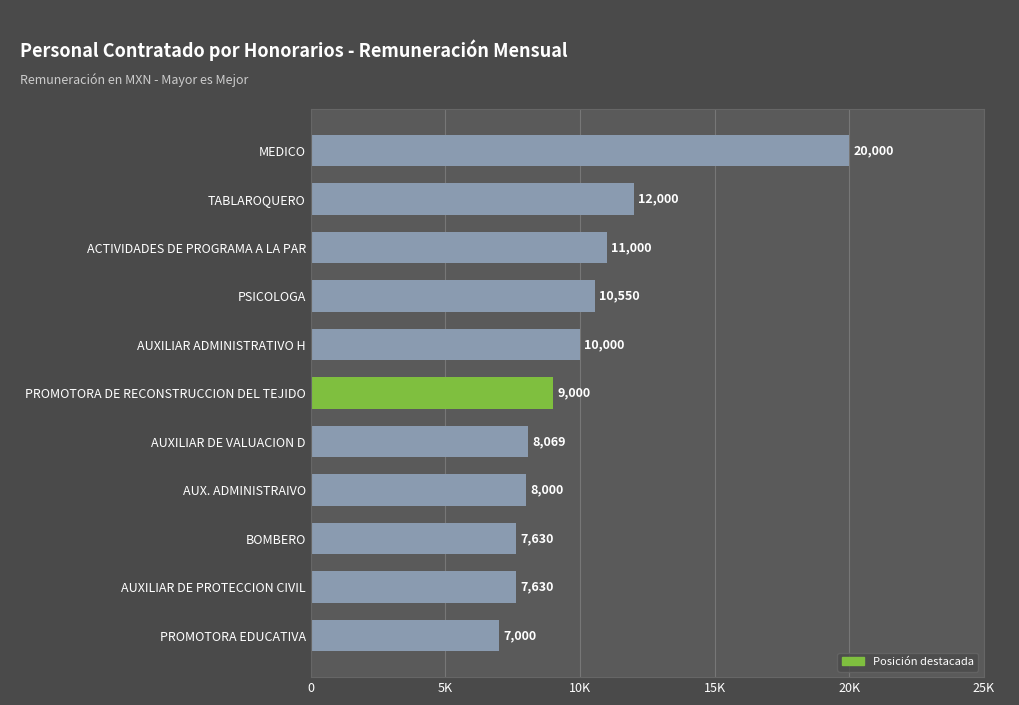

Does the chart contain any negative values?

No